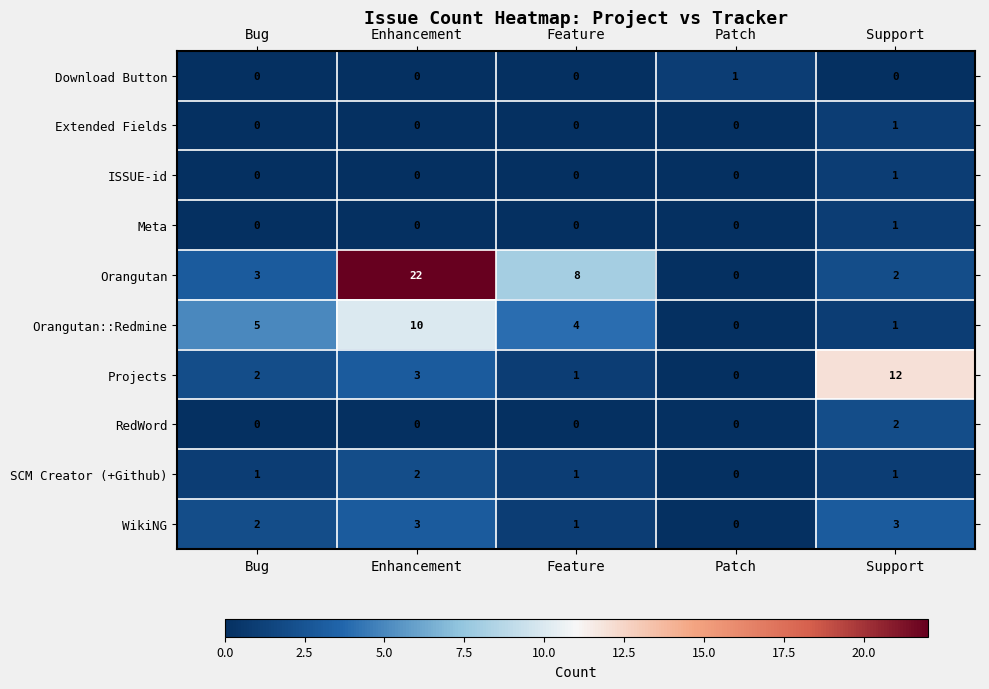

The value of RedWord at Support is 1. True or false?

False